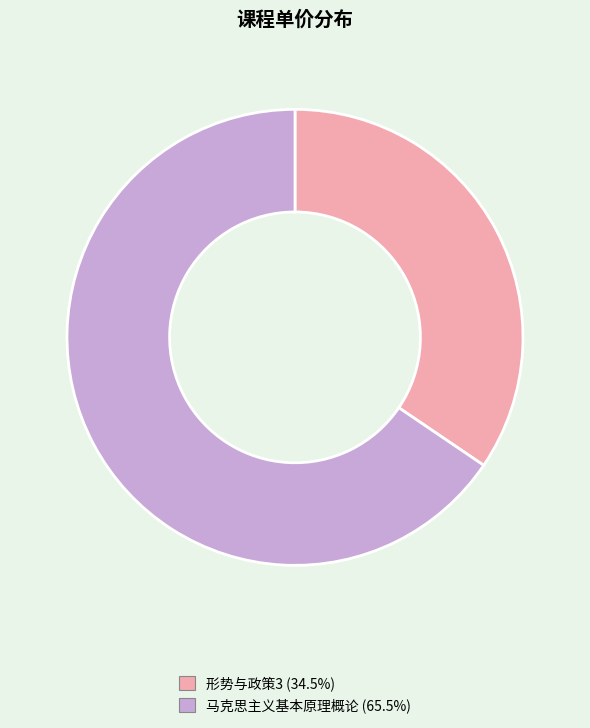

Rank the categories by value from lowest to highest.

形势与政策3, 马克思主义基本原理概论